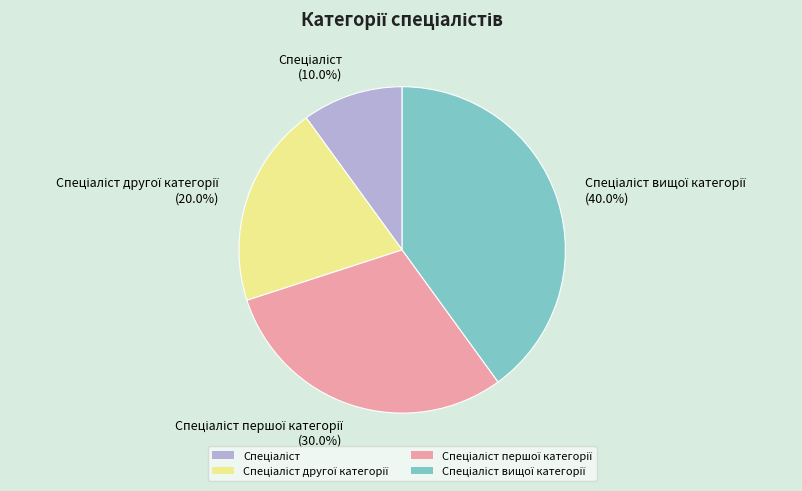

Is there any slice that represents more than half of the pie?

No